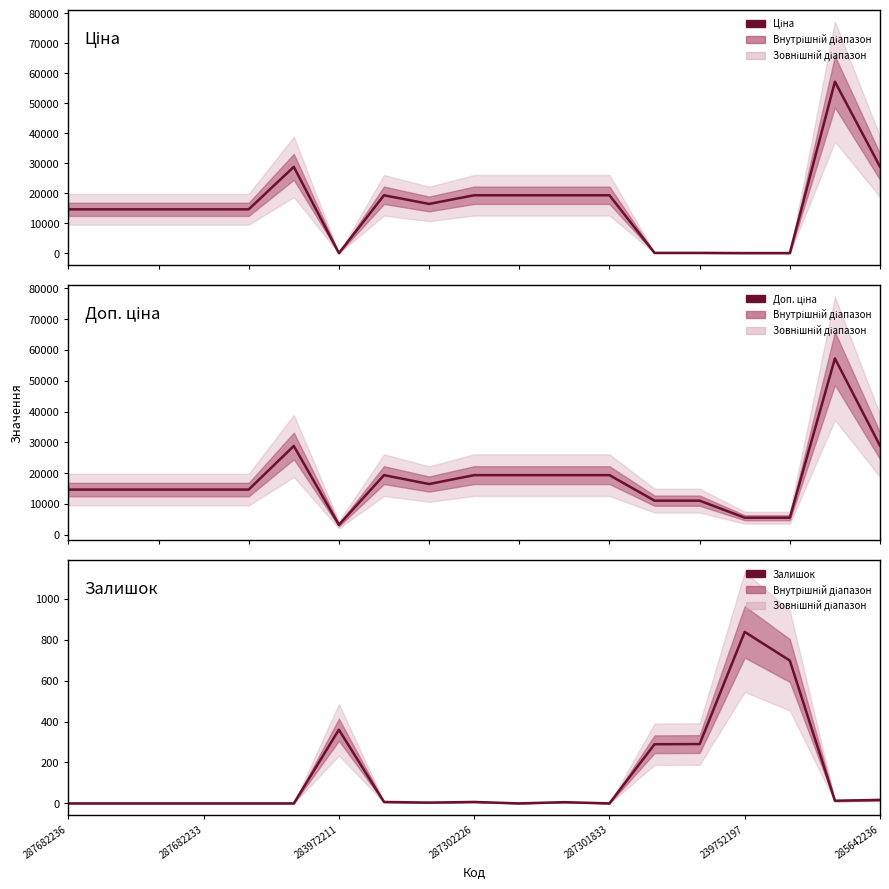

What is the total value across all series at 287302226?

38693.1